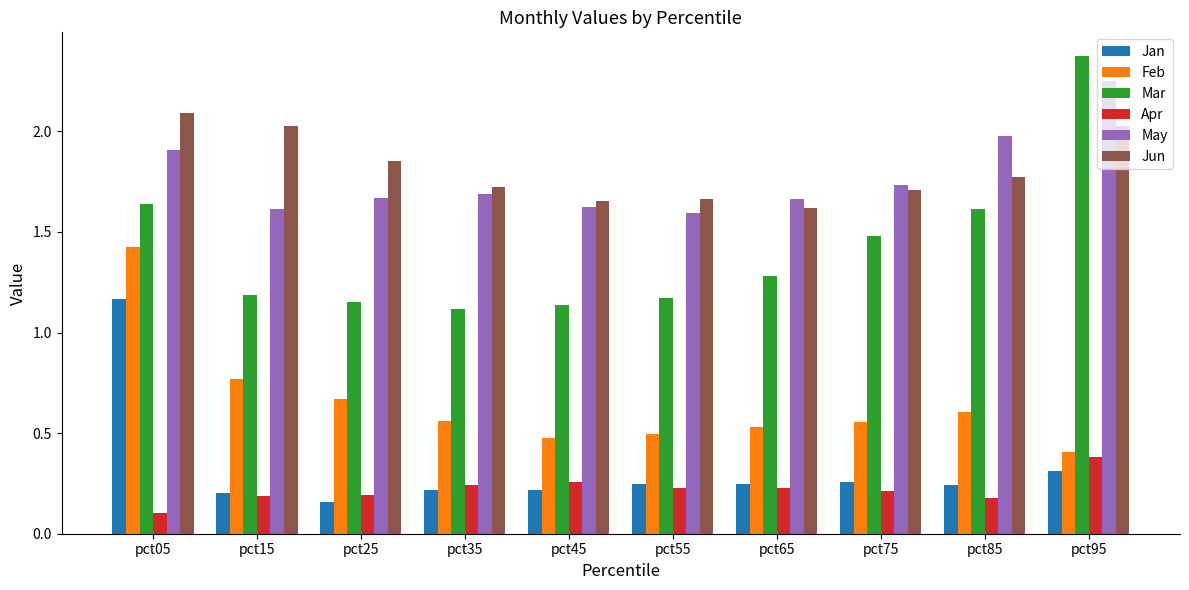

The May series shows 1.6 at pct55. True or false?

True